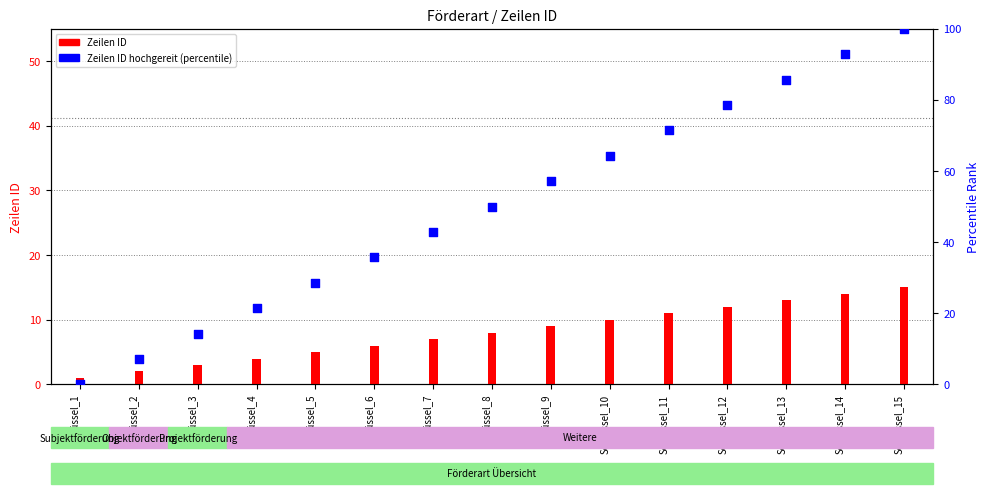

Which series reaches the minimum Y coordinate?

Zeilen ID hochgereit (percentile)